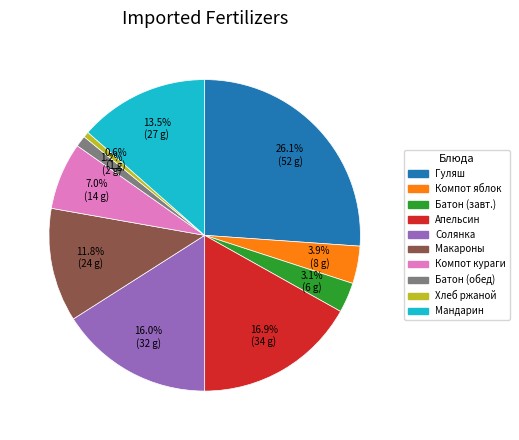

Count the number of slices in the pie.

10